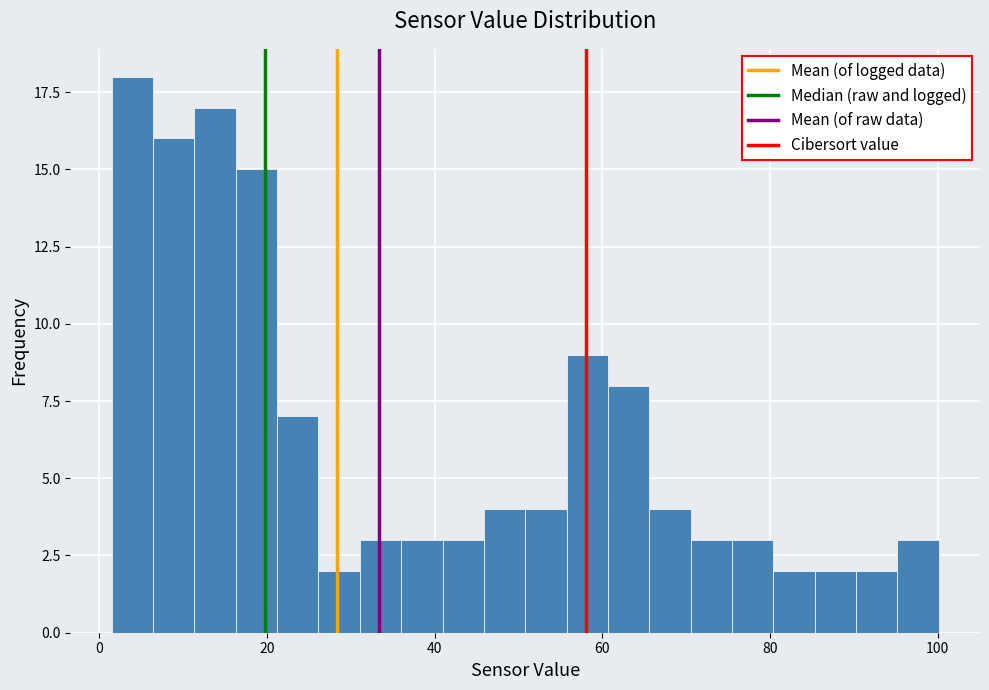

Read against the x-axis, roughly where is the centre of the tallest bar?

4